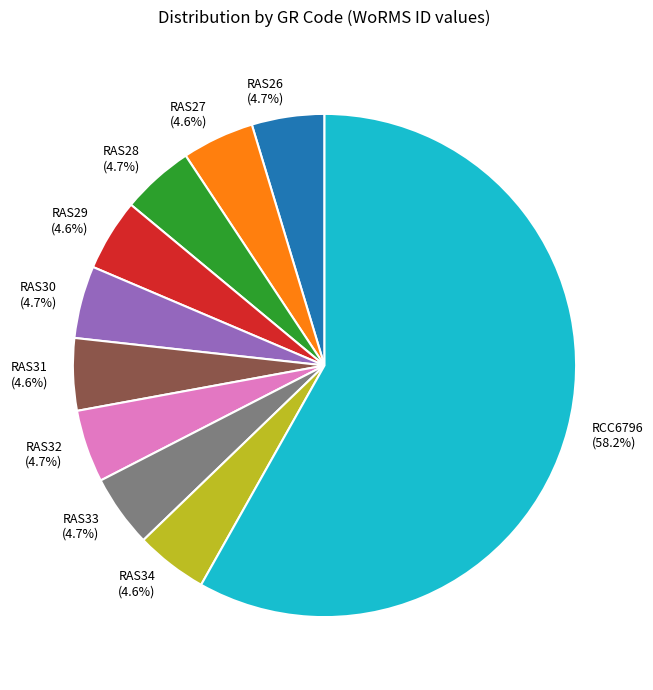

To the nearest percent, what is the average slice percentage?

10%